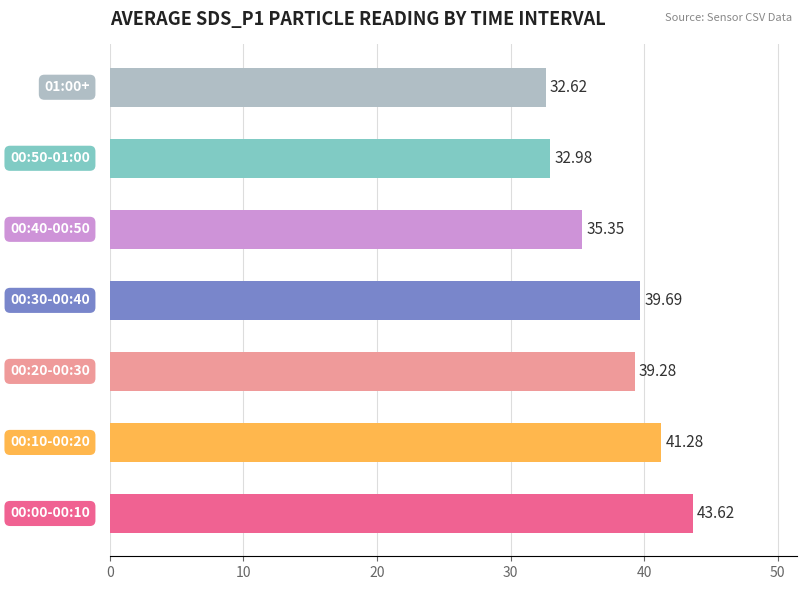

What is the average value?

37.8